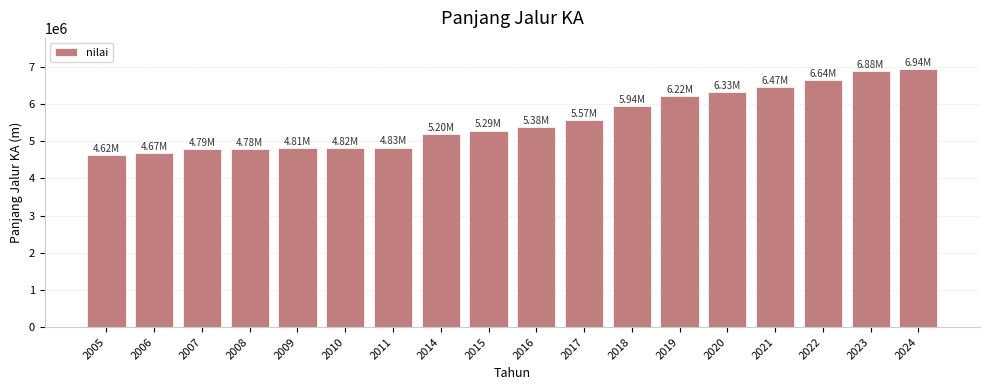

Approximately how many times larger is the value at 2009 compared to 2017?

0.9